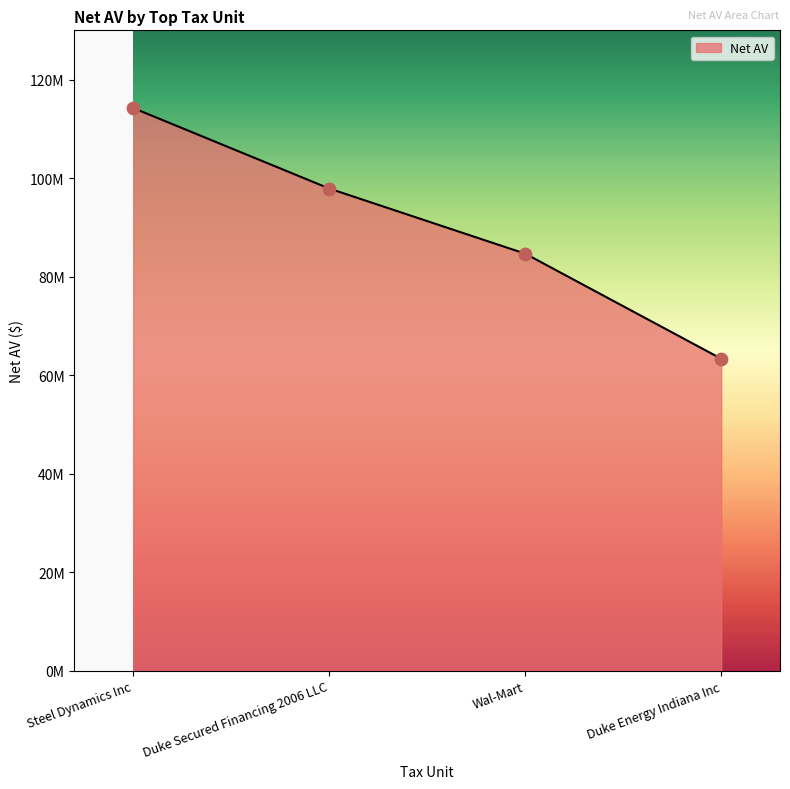

Between Steel Dynamics Inc and Duke Energy Indiana Inc, which is larger?

Steel Dynamics Inc